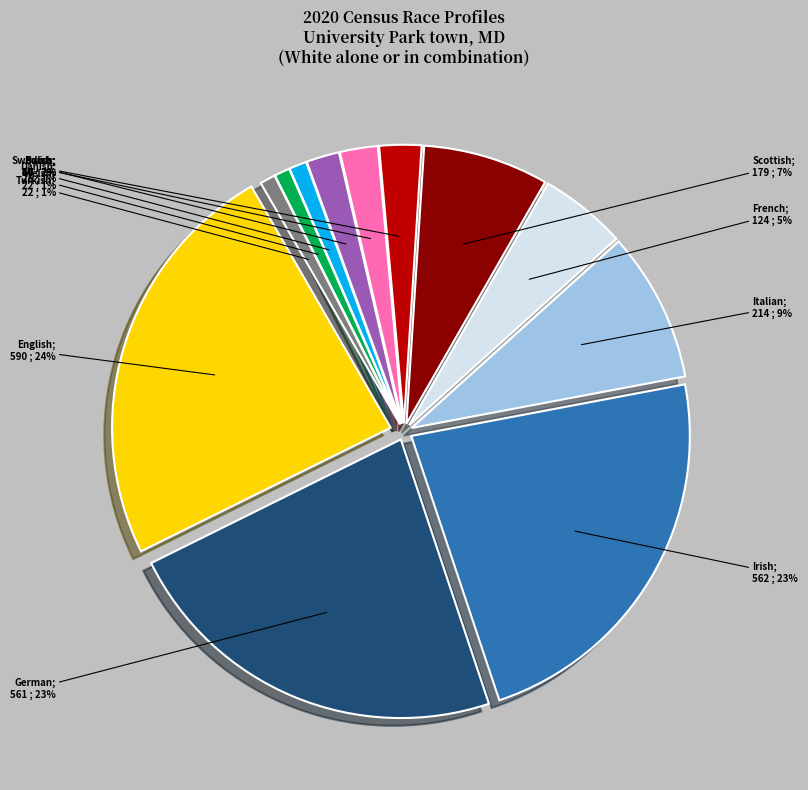

Is there any slice that represents more than half of the pie?

No